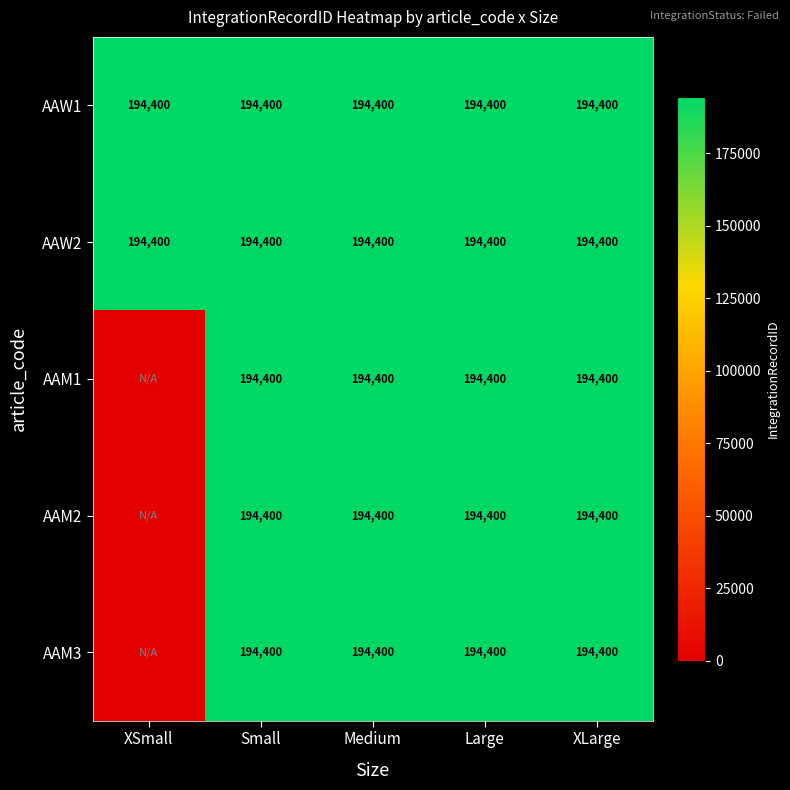

Which has a higher value, Large or XSmall?

Large